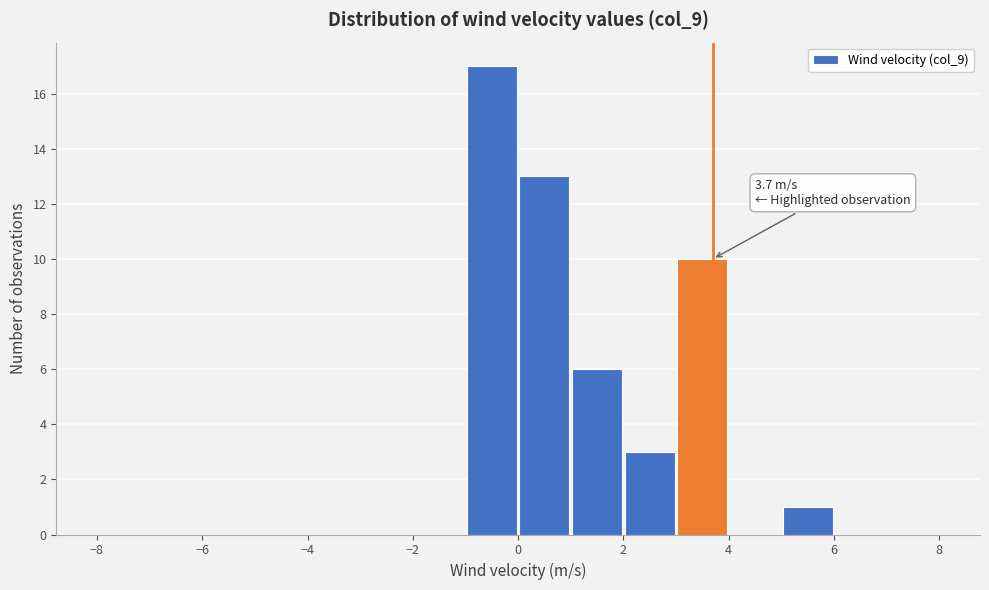

Which range on the x-axis has the tallest bar?

-1 to 0